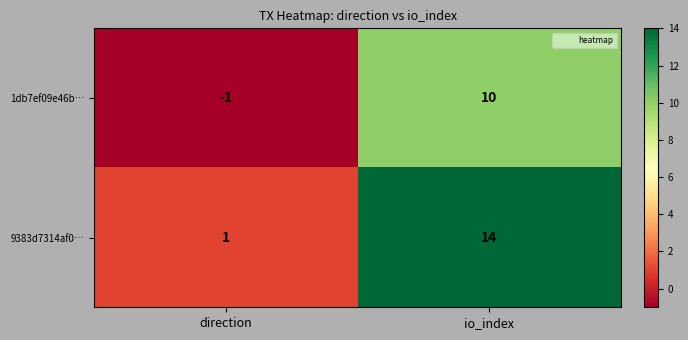

What is the minimum value shown in the chart?

-1